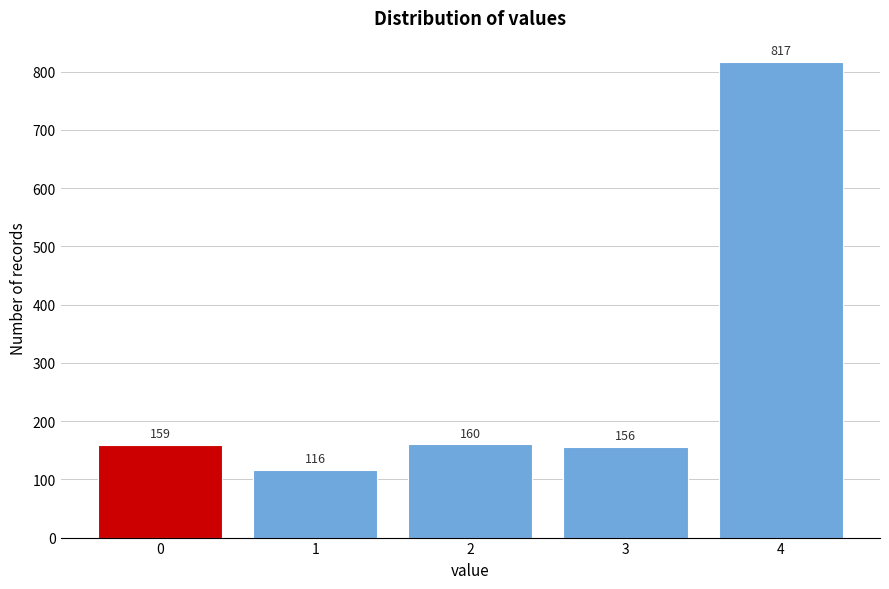

Reading right to left, transcribe all the data shown in this chart.

4=817	3=156	2=160	1=116	0=159